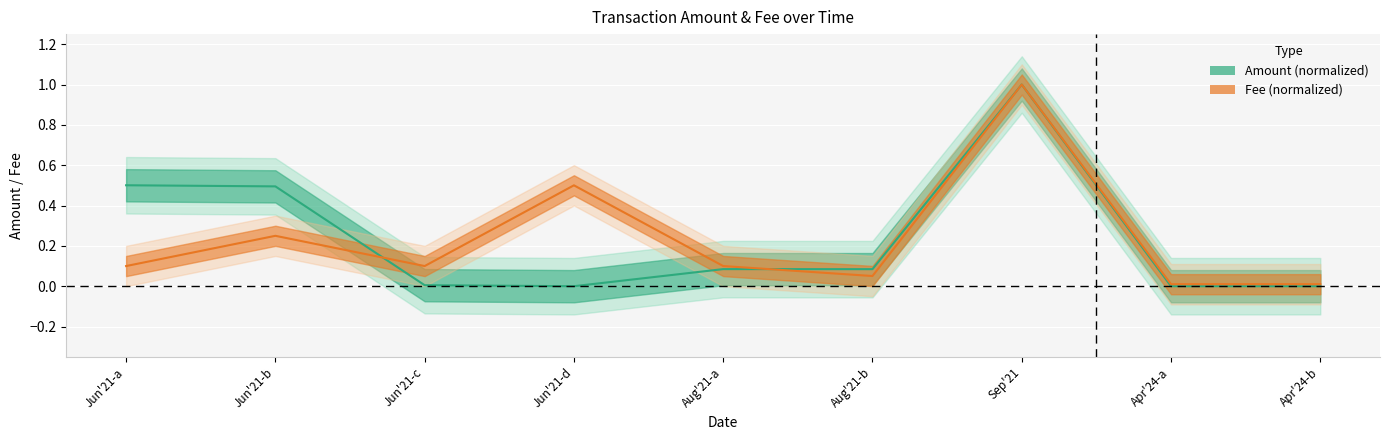

In Fee, how many points are lower than both neighbors (excluding endpoints)?

2